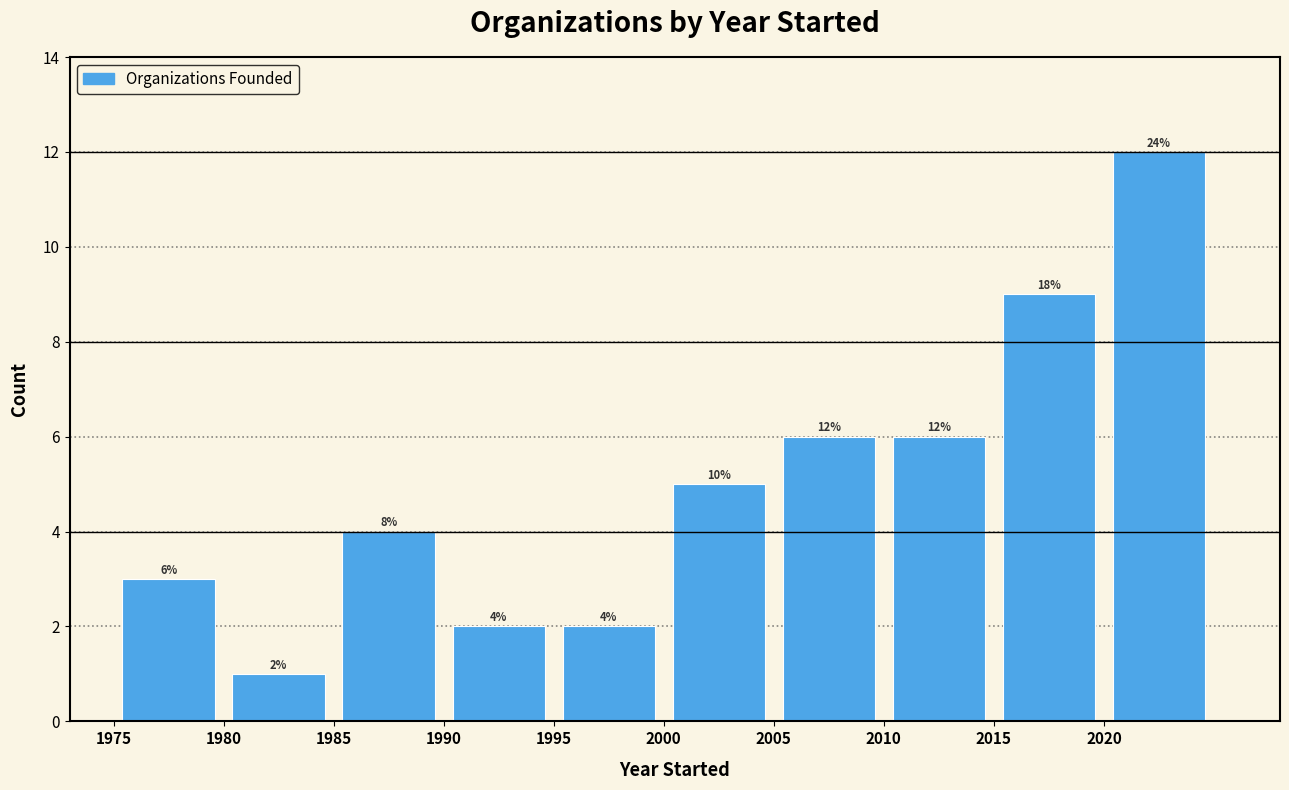

Which range on the x-axis has the tallest bar?

2020 to 2025